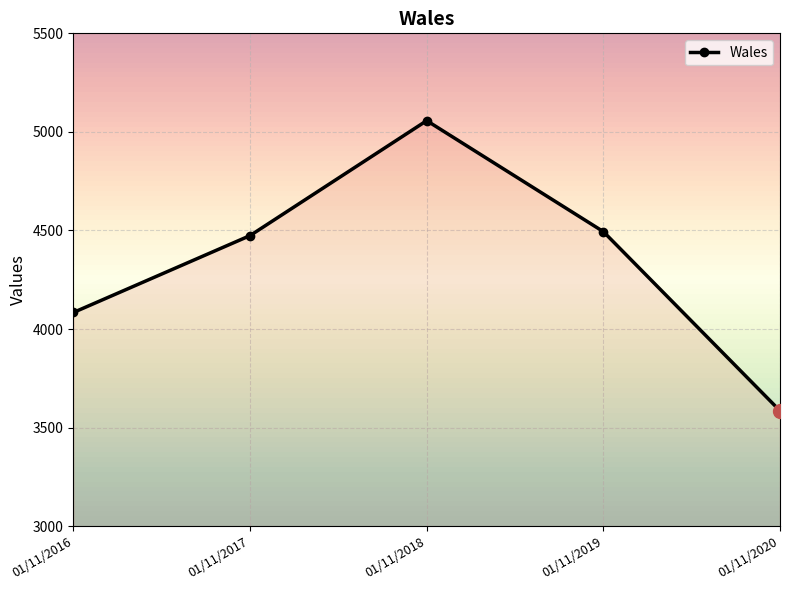

True or false: the data has more than 2 interior local peaks.

False